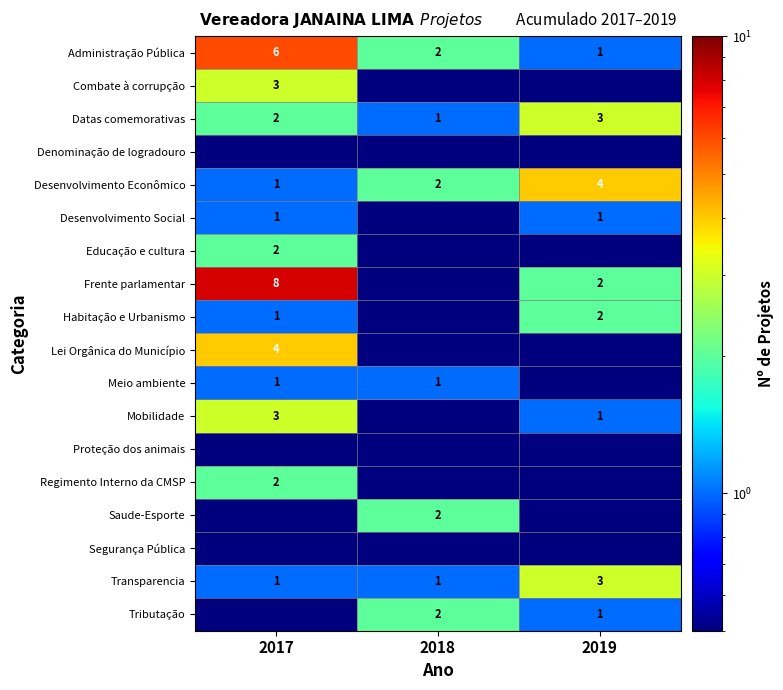

Is it true that Mobilidade equals 1.0 at 2019?

True